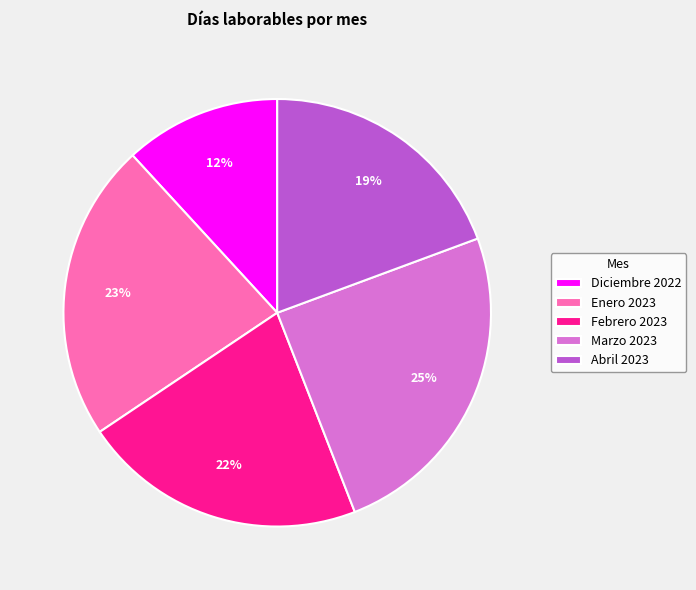

Is the sum of Febrero 2023 and Enero 2023 greater than half?

No